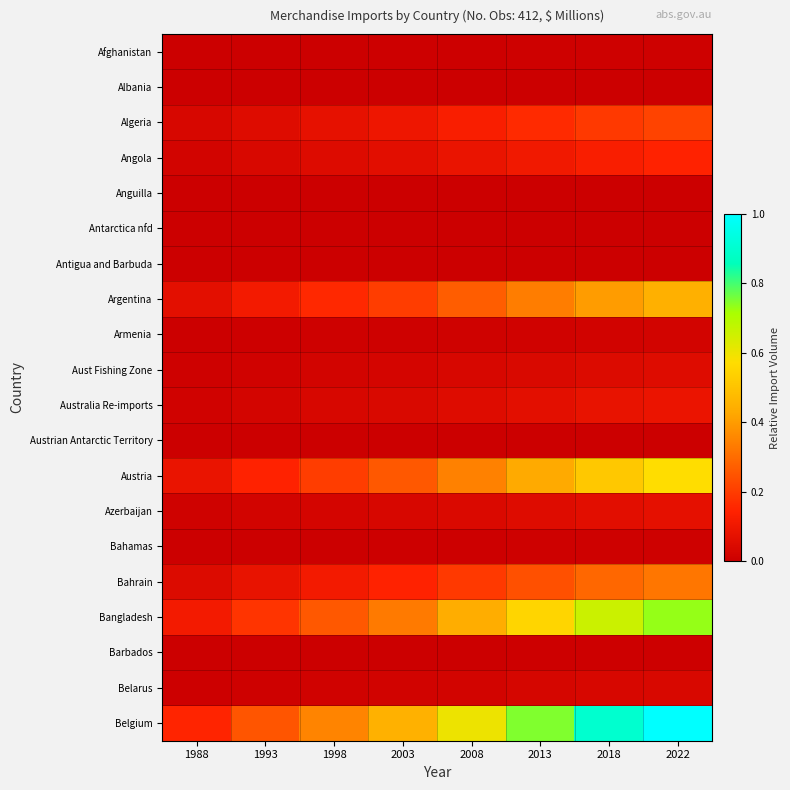

Reading left to right, what are all the values shown in this chart?

Afghanistan: 1988=0.0	1993=0.0	1998=0.0	2003=0.0	2008=0.0	2013=0.0	2018=0.0	2022=0.0
Albania: 1988=0.0	1993=0.0	1998=0.0	2003=0.0	2008=0.0	2013=0.0	2018=0.0	2022=0.0
Algeria: 1988=0.0	1993=0.1	1998=0.1	2003=0.1	2008=0.1	2013=0.2	2018=0.2	2022=0.2
Angola: 1988=0.0	1993=0.0	1998=0.0	2003=0.1	2008=0.1	2013=0.1	2018=0.1	2022=0.1
Anguilla: 1988=0.0	1993=0.0	1998=0.0	2003=0.0	2008=0.0	2013=0.0	2018=0.0	2022=0.0
Antarctica nfd: 1988=0.0	1993=0.0	1998=0.0	2003=0.0	2008=0.0	2013=0.0	2018=0.0	2022=0.0
Antigua and Barbuda: 1988=0.0	1993=0.0	1998=0.0	2003=0.0	2008=0.0	2013=0.0	2018=0.0	2022=0.0
Argentina: 1988=0.1	1993=0.1	1998=0.2	2003=0.2	2008=0.3	2013=0.3	2018=0.4	2022=0.4
Armenia: 1988=0.0	1993=0.0	1998=0.0	2003=0.0	2008=0.0	2013=0.0	2018=0.0	2022=0.0
Aust Fishing Zone: 1988=0.0	1993=0.0	1998=0.0	2003=0.0	2008=0.0	2013=0.0	2018=0.0	2022=0.1
Australia Re-imports: 1988=0.0	1993=0.0	1998=0.0	2003=0.0	2008=0.1	2013=0.1	2018=0.1	2022=0.1
Austrian Antarctic Territory: 1988=0.0	1993=0.0	1998=0.0	2003=0.0	2008=0.0	2013=0.0	2018=0.0	2022=0.0
Austria: 1988=0.1	1993=0.1	1998=0.2	2003=0.3	2008=0.3	2013=0.4	2018=0.5	2022=0.6
Azerbaijan: 1988=0.0	1993=0.0	1998=0.0	2003=0.0	2008=0.0	2013=0.1	2018=0.1	2022=0.1
Bahamas: 1988=0.0	1993=0.0	1998=0.0	2003=0.0	2008=0.0	2013=0.0	2018=0.0	2022=0.0
Bahrain: 1988=0.0	1993=0.1	1998=0.1	2003=0.1	2008=0.2	2013=0.2	2018=0.3	2022=0.3
Bangladesh: 1988=0.1	1993=0.2	1998=0.3	2003=0.3	2008=0.4	2013=0.5	2018=0.7	2022=0.7
Barbados: 1988=0.0	1993=0.0	1998=0.0	2003=0.0	2008=0.0	2013=0.0	2018=0.0	2022=0.0
Belarus: 1988=0.0	1993=0.0	1998=0.0	2003=0.0	2008=0.0	2013=0.0	2018=0.0	2022=0.0
Belgium: 1988=0.1	1993=0.2	1998=0.3	2003=0.5	2008=0.6	2013=0.7	2018=0.9	2022=1.0